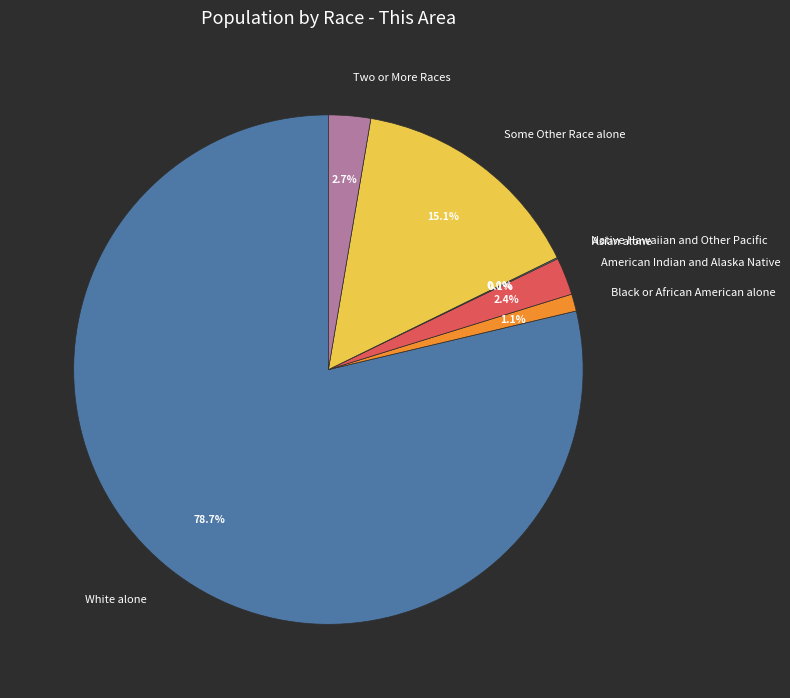

The Asian alone slice represents 0% of the pie. True or false?

True